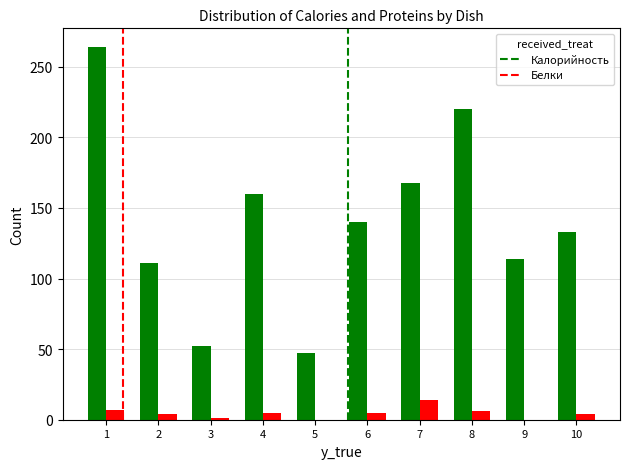

The value of Калорийность at 1 is 70. True or false?

False